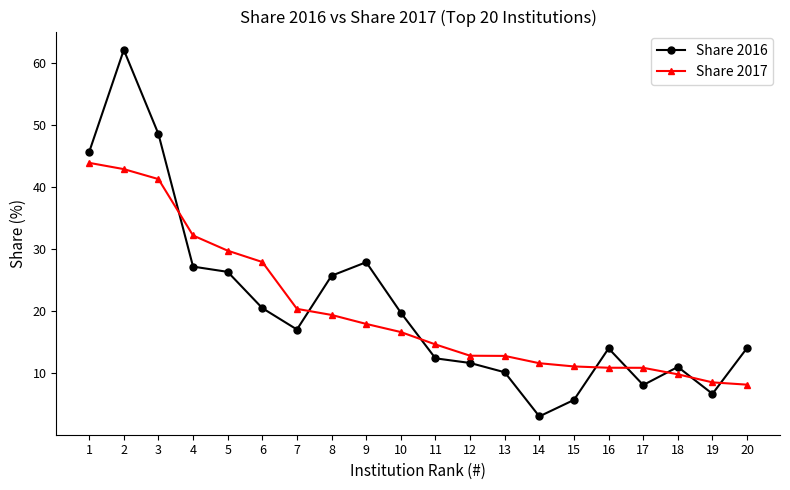

Where is Share 2016 nearest to the value 32?

9